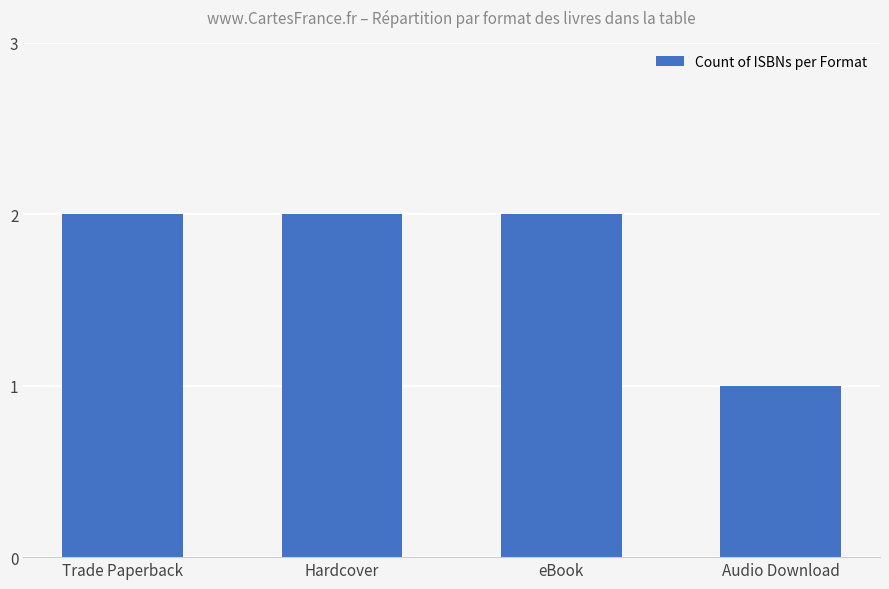

The chart shows a value of 2 at Hardcover. True or false?

True